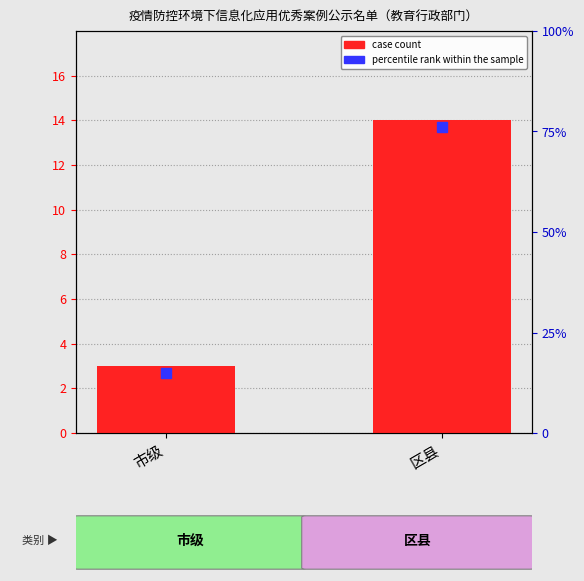

What position from the right is 区县?

1